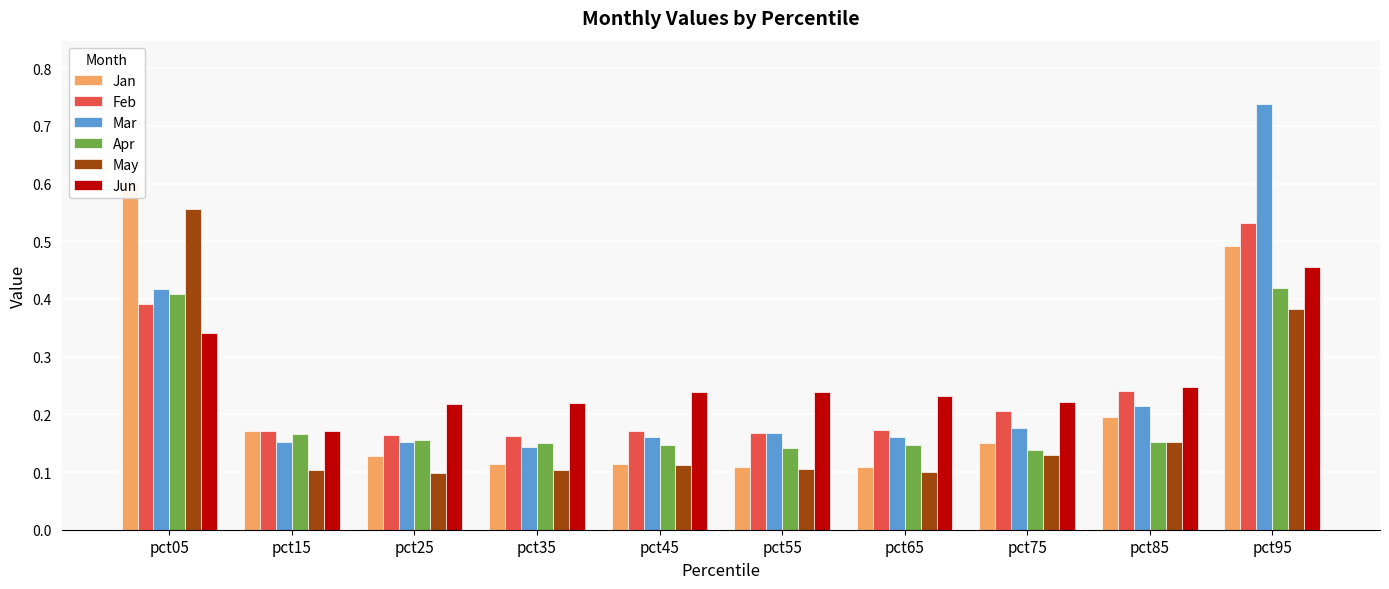

How many bars are there in each group?

6